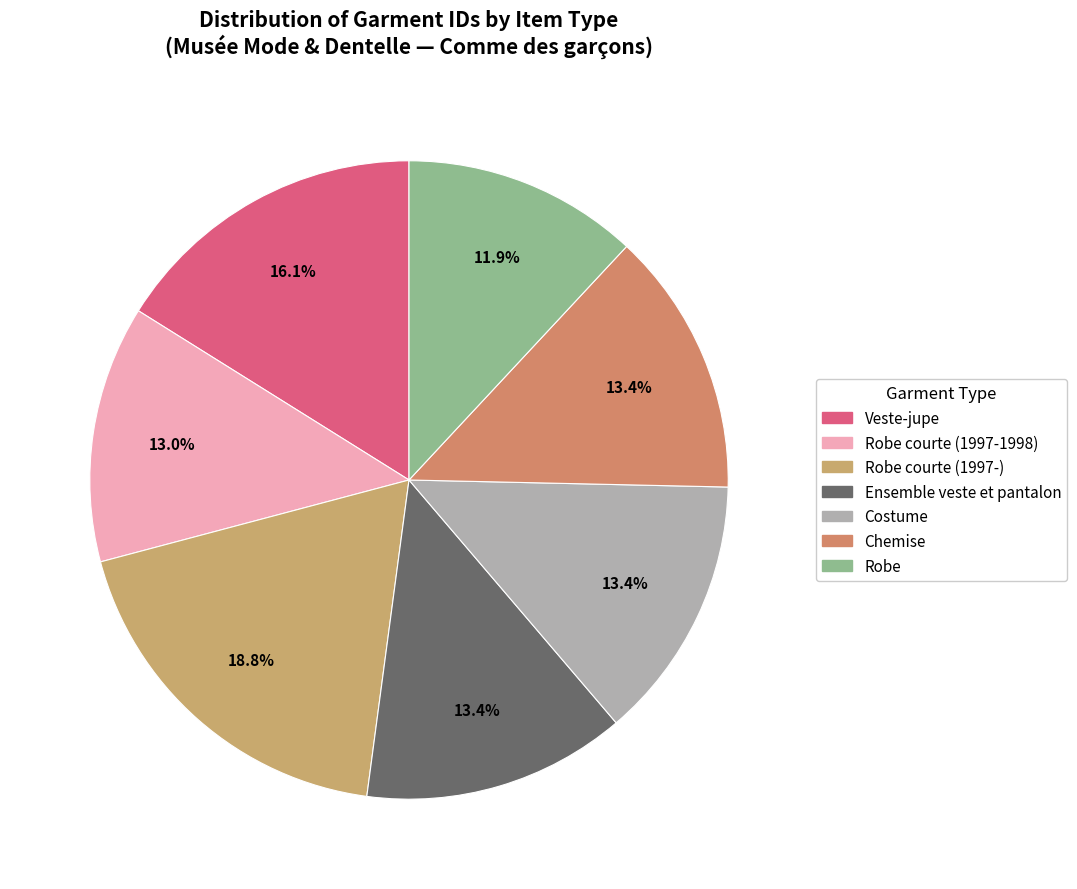

Which slice is the largest?

Robe courte (1997-)